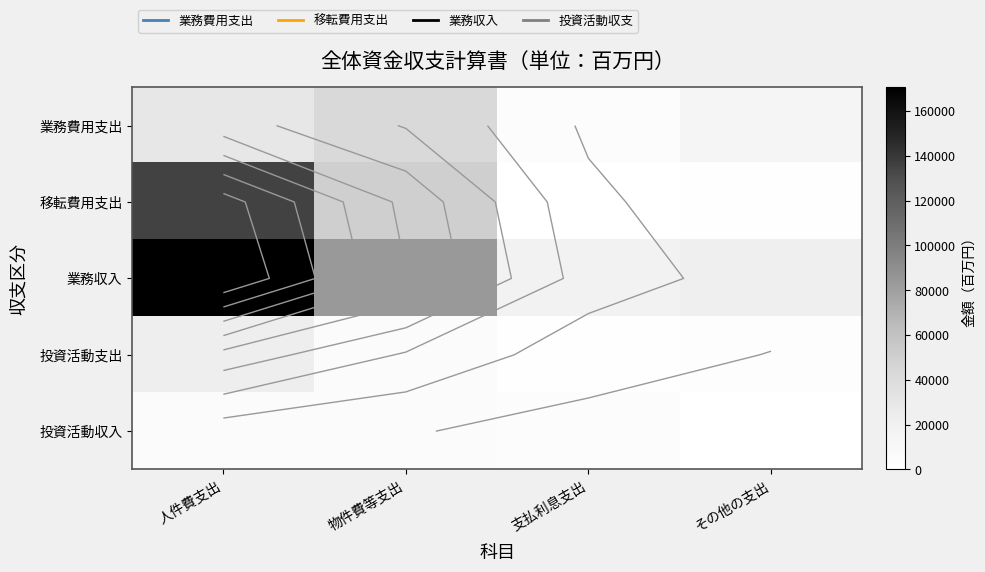

Count the number of categories in the chart.

4